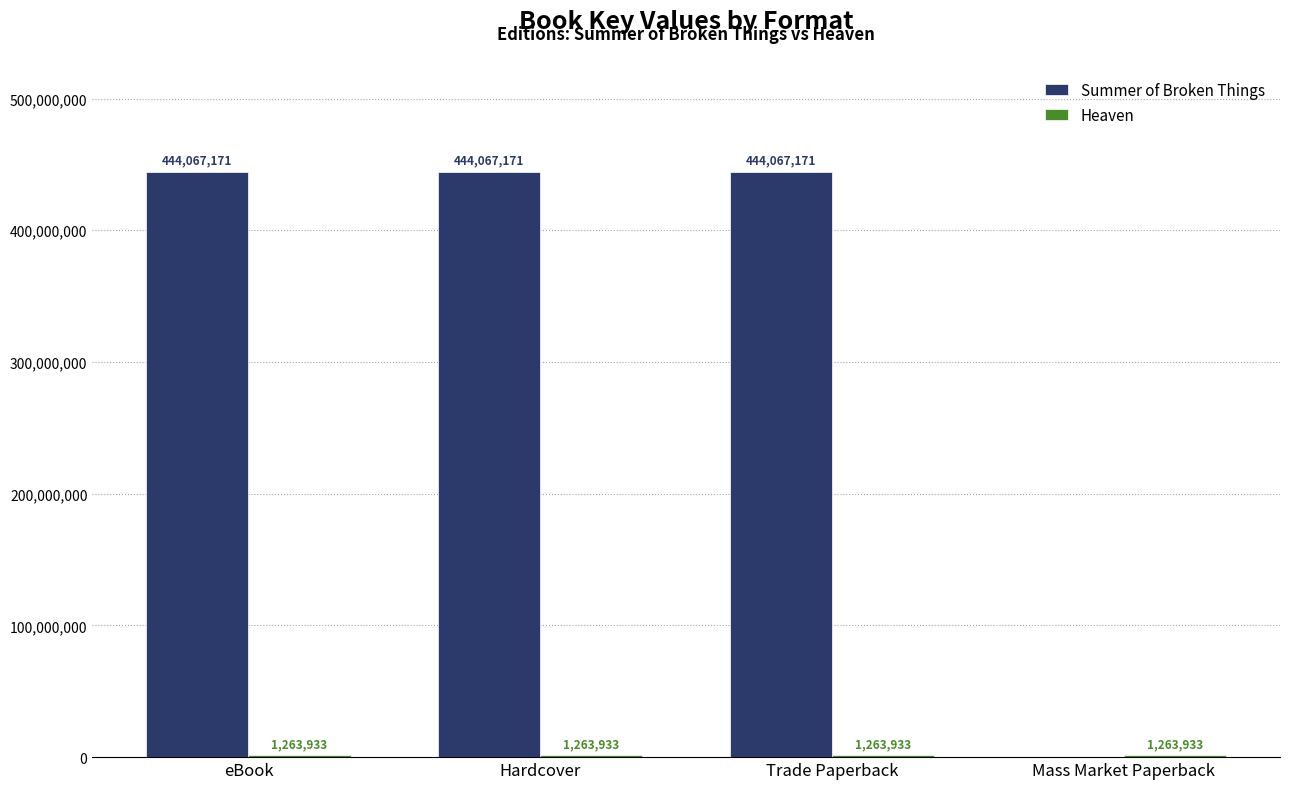

The value of Summer of Broken Things at Mass Market Paperback is -280193746. True or false?

False